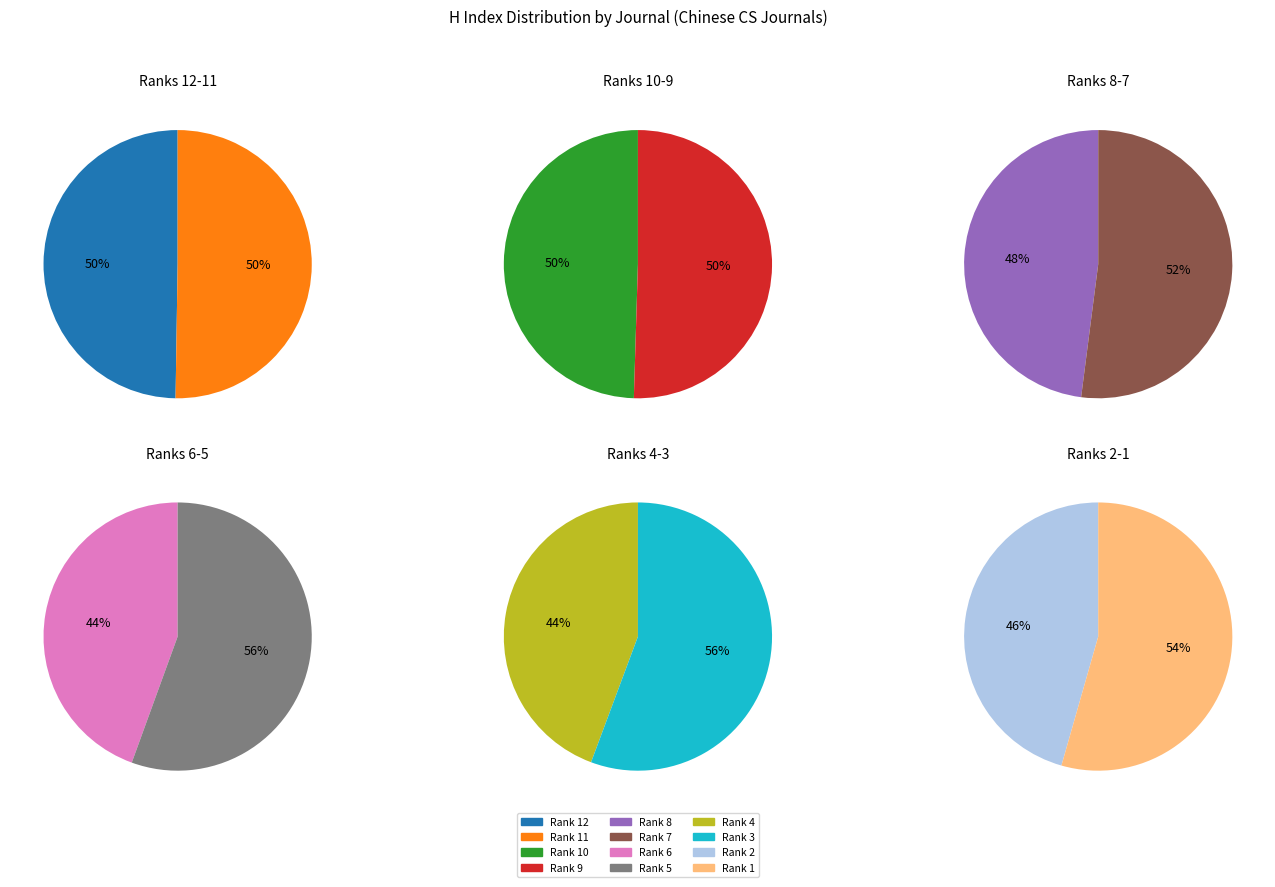

Does any single category account for the majority?

No